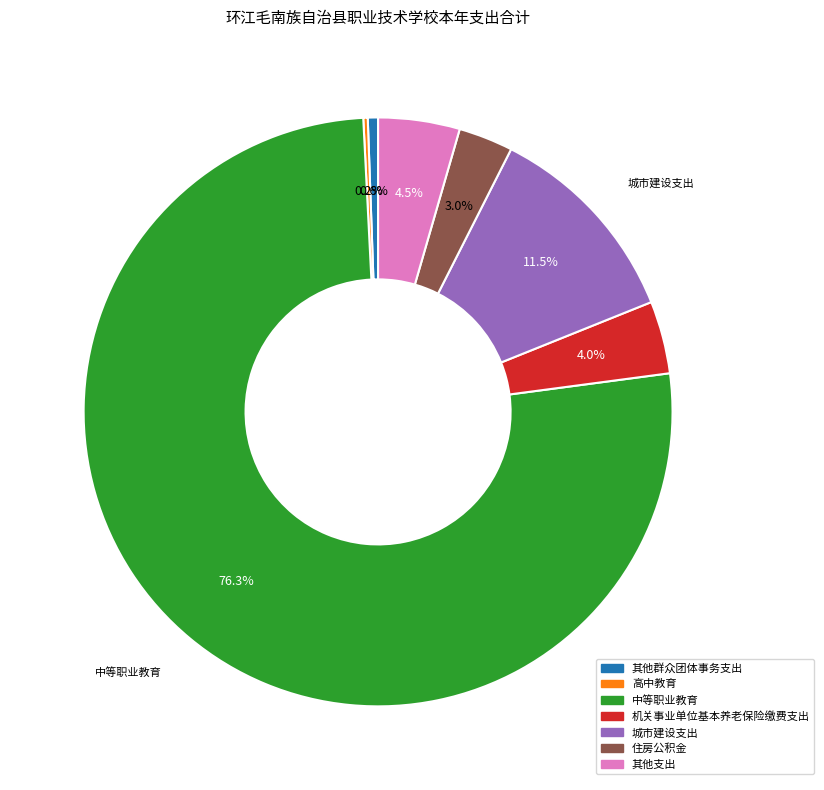

Combined, do 其他支出 and 机关事业单位基本养老保险缴费支出 account for over 50%?

No